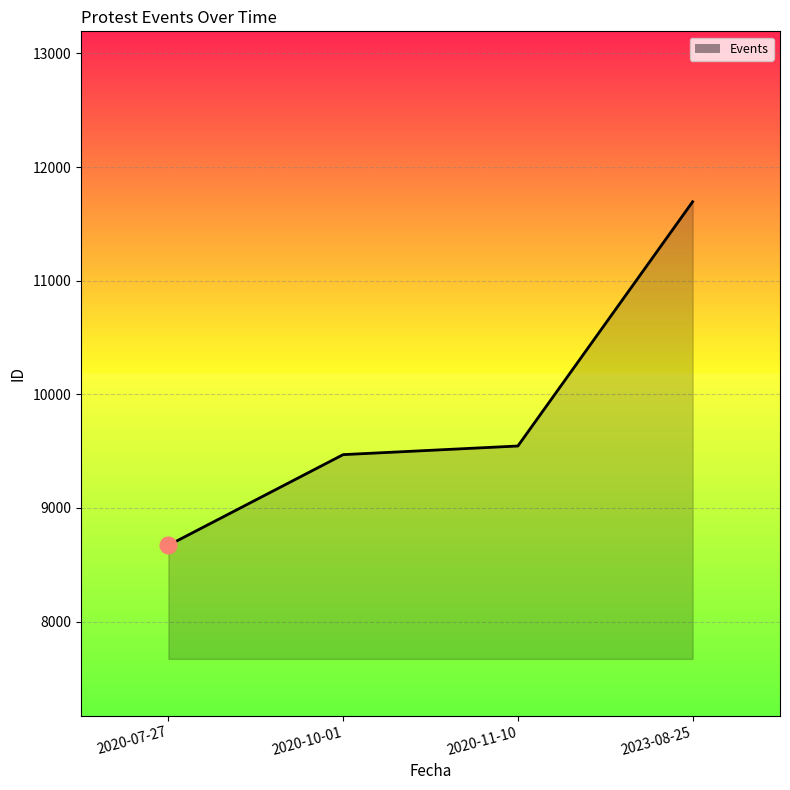

Rank the categories by value from highest to lowest.

2023-08-25, 2020-11-10, 2020-10-01, 2020-07-27